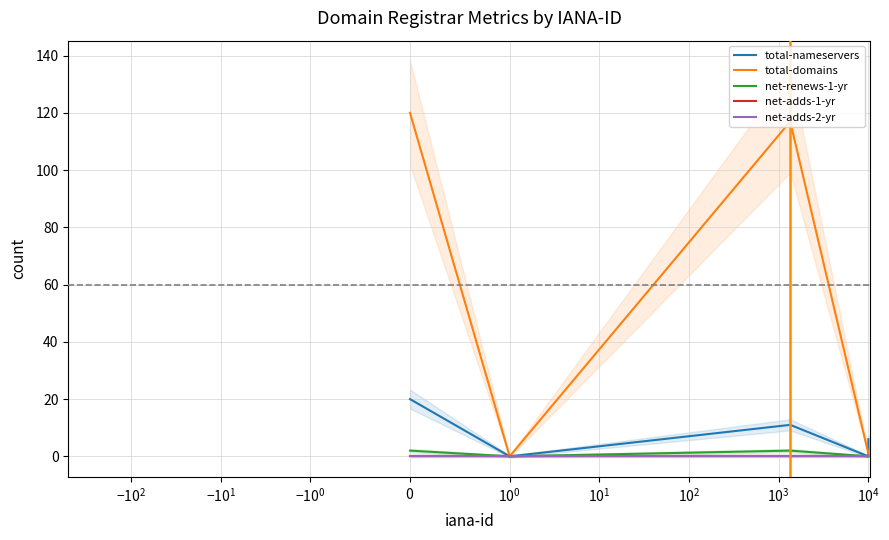

The value of net-renews-1-yr at $\mathdefault{10^{0}}$ is 0. True or false?

True